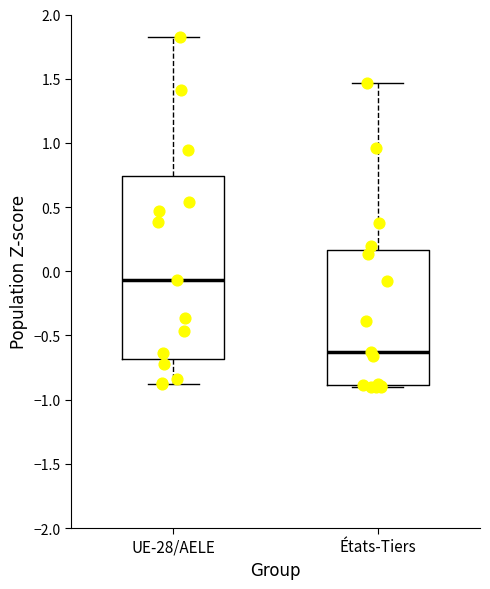

Which box has the highest median line?

UE-28/AELE